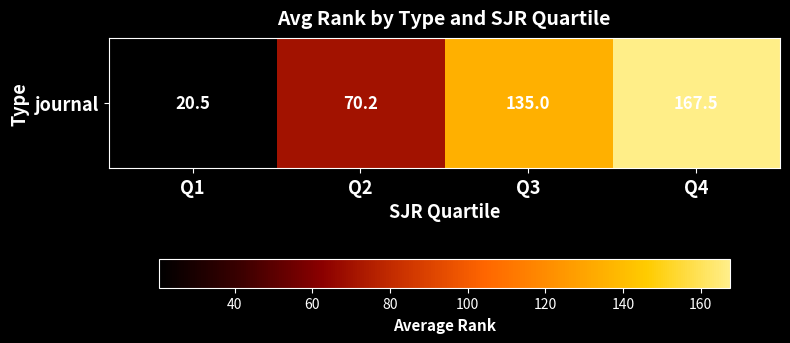

The chart shows a value of 223.0 at Q4. True or false?

False